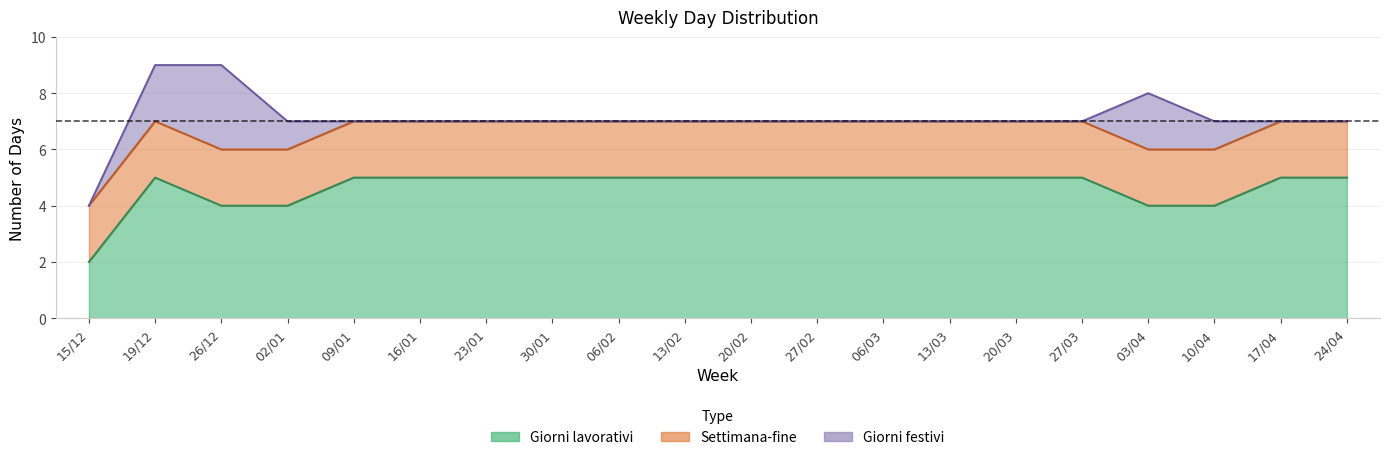

True or false: Giorni festivi and Giorni lavorativi intersect in this chart.

False